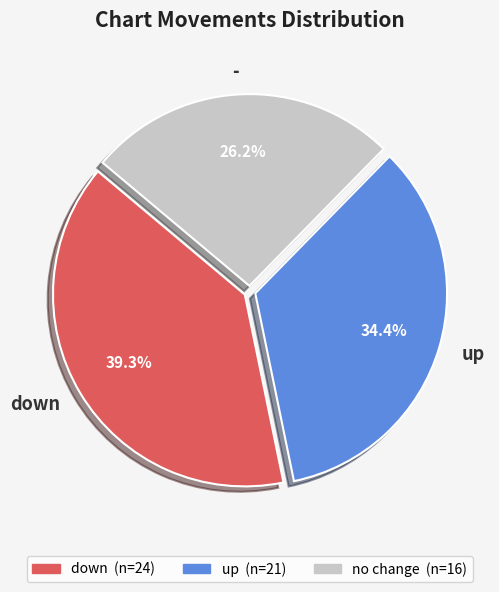

To the nearest percent, what is the combined percentage of - and down?

66%